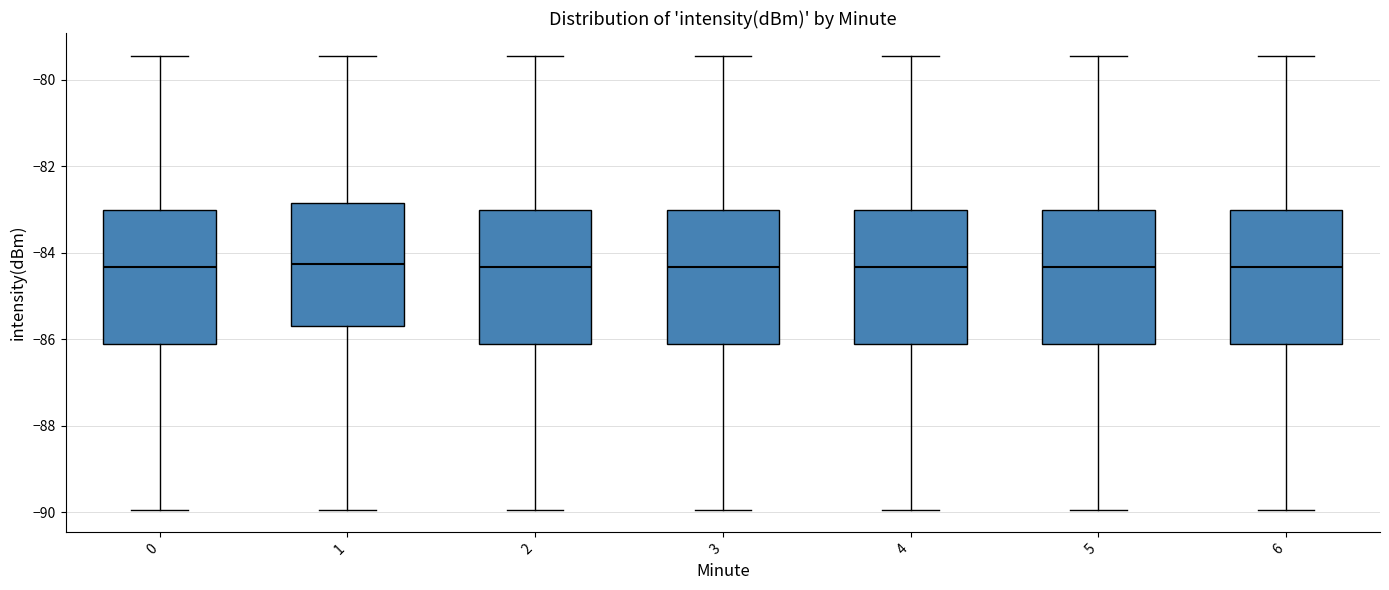

Reading left to right, read every box against the y-axis: the position of its median line, the range the box covers, and the ends of its whiskers. The values are not printed on the chart, so give them approximately, as read against the axis.

0: median -84.4, box -86.2 to -83.0, whiskers -90.0 to -79.4
1: median -84.2, box -85.6 to -82.8, whiskers -90.0 to -79.4
2: median -84.4, box -86.2 to -83.0, whiskers -90.0 to -79.4
3: median -84.4, box -86.2 to -83.0, whiskers -90.0 to -79.4
4: median -84.4, box -86.2 to -83.0, whiskers -90.0 to -79.4
5: median -84.4, box -86.2 to -83.0, whiskers -90.0 to -79.4
6: median -84.4, box -86.2 to -83.0, whiskers -90.0 to -79.4